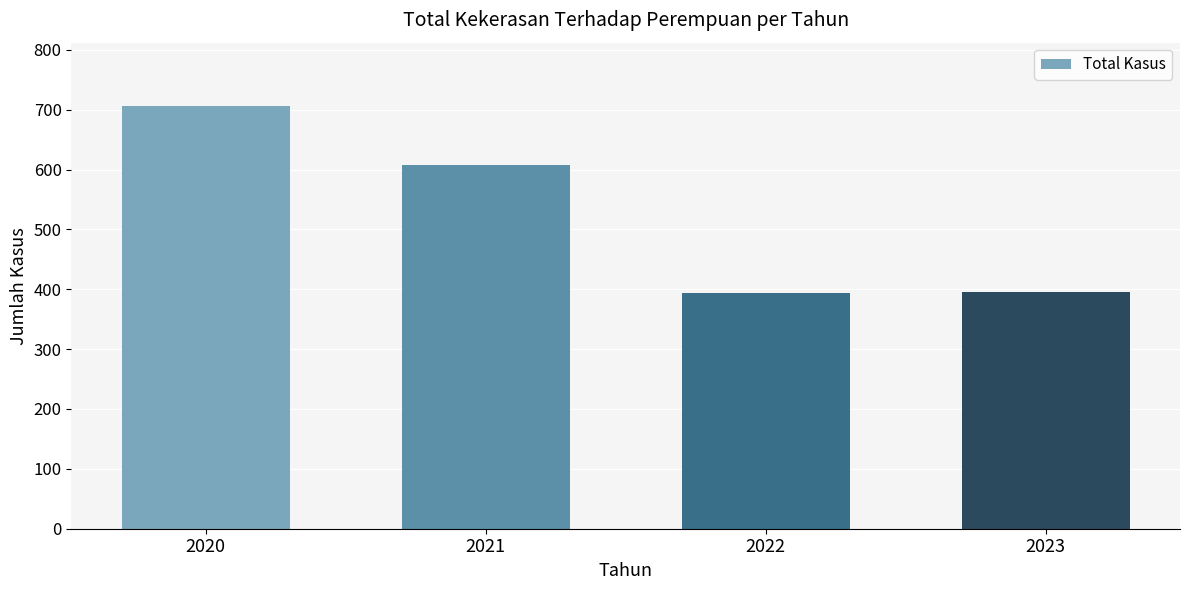

The value at 2022 is 394. True or false?

True